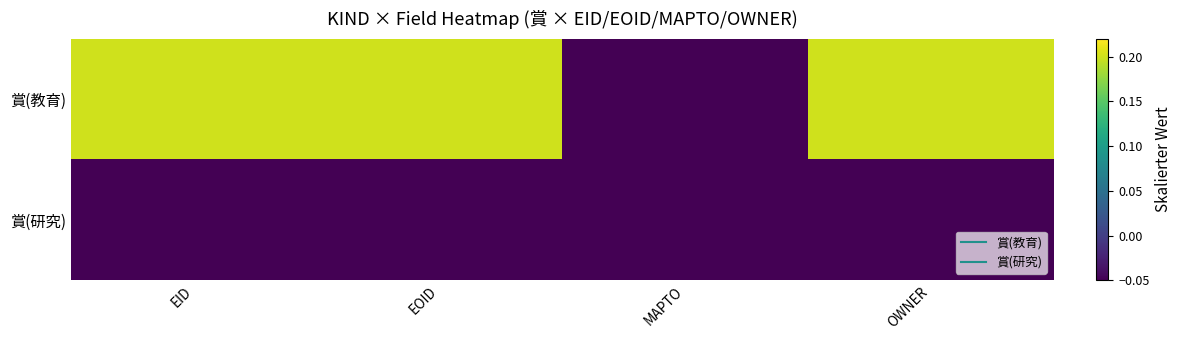

What is the smallest value displayed?

-0.2